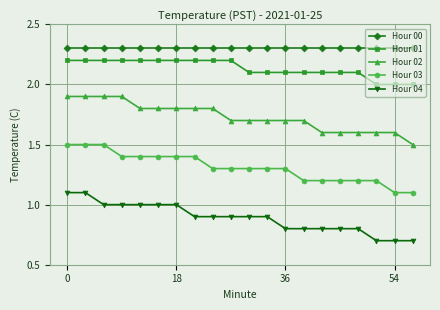

Rank the series by their maximum value, from highest to lowest.

Hour 00, Hour 01, Hour 02, Hour 03, Hour 04